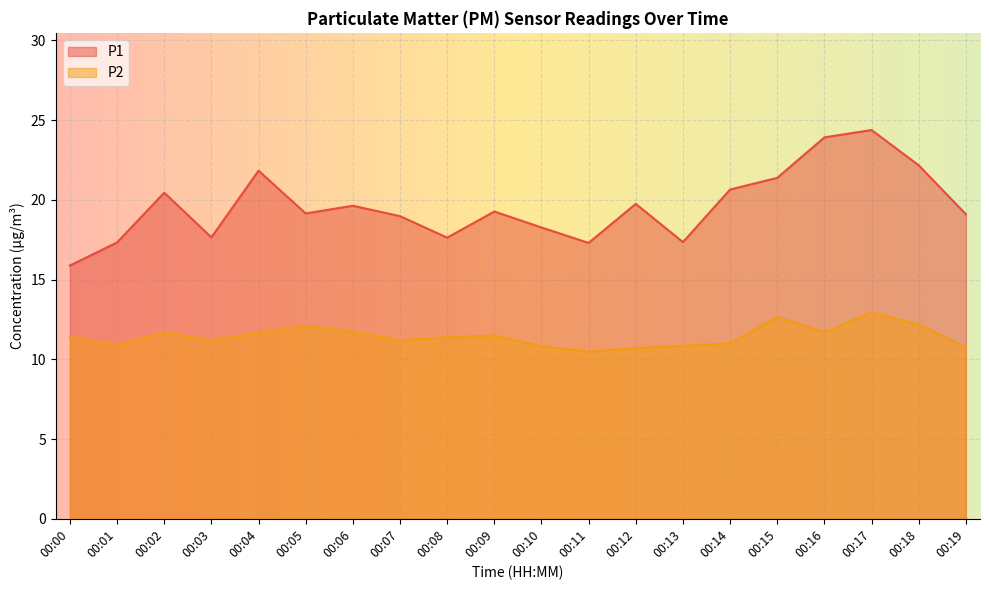

At which category does the chart reach its minimum across all series?

00:11